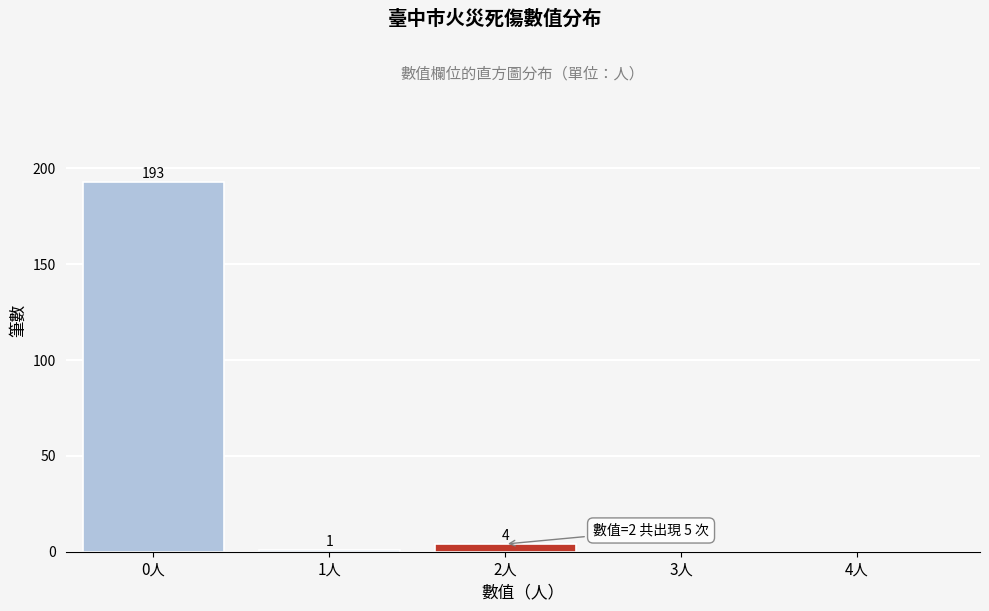

Reading left to right, list all the values displayed in this chart.

0人=193	1人=1	2人=4	3人=0	4人=0